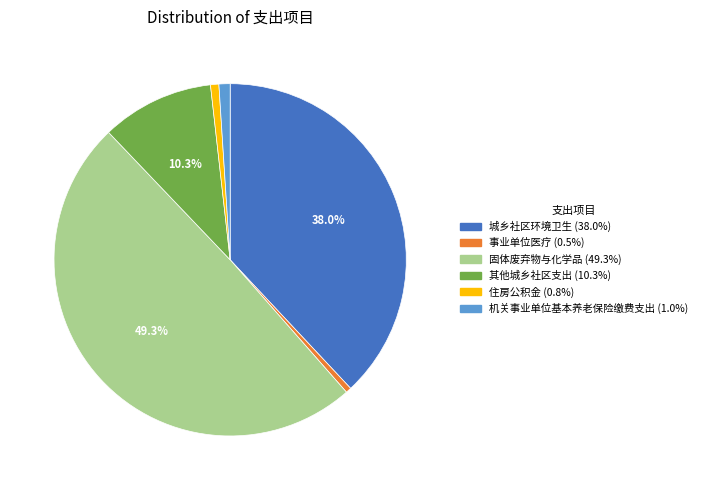

To the nearest percent, what percentage of the pie is 住房公积金?

1%